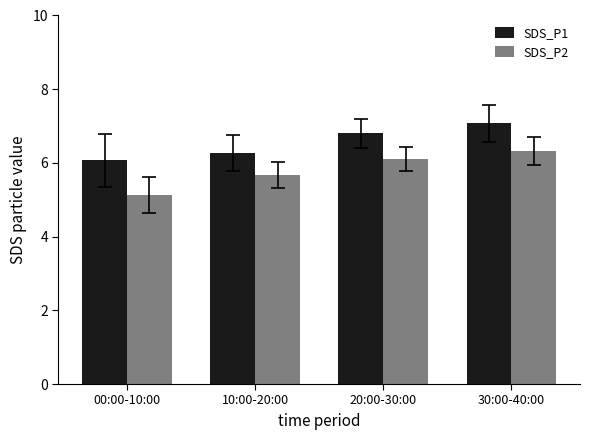

Where is SDS_P1 nearest to the value 6?

00:00-10:00